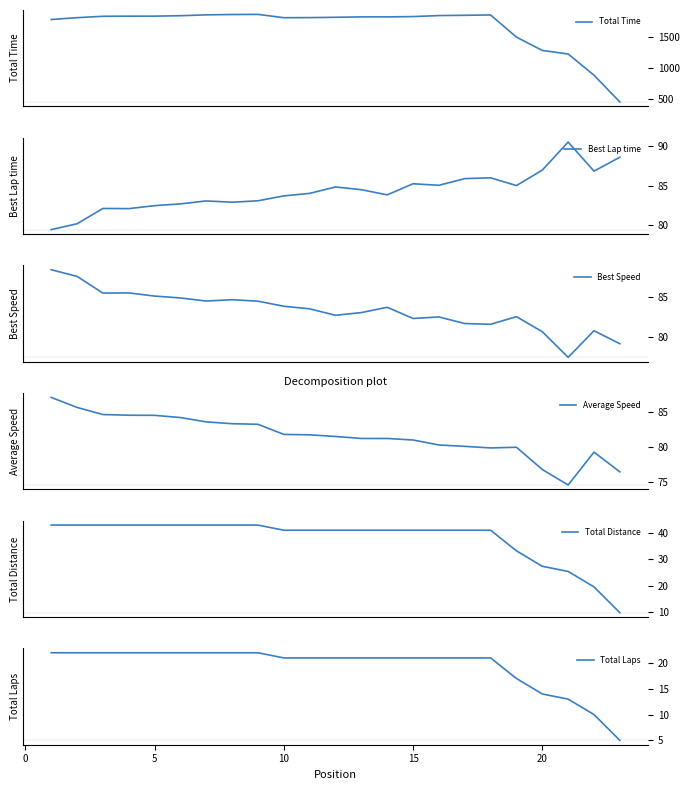

The Total Laps series shows 33 at 15. True or false?

False